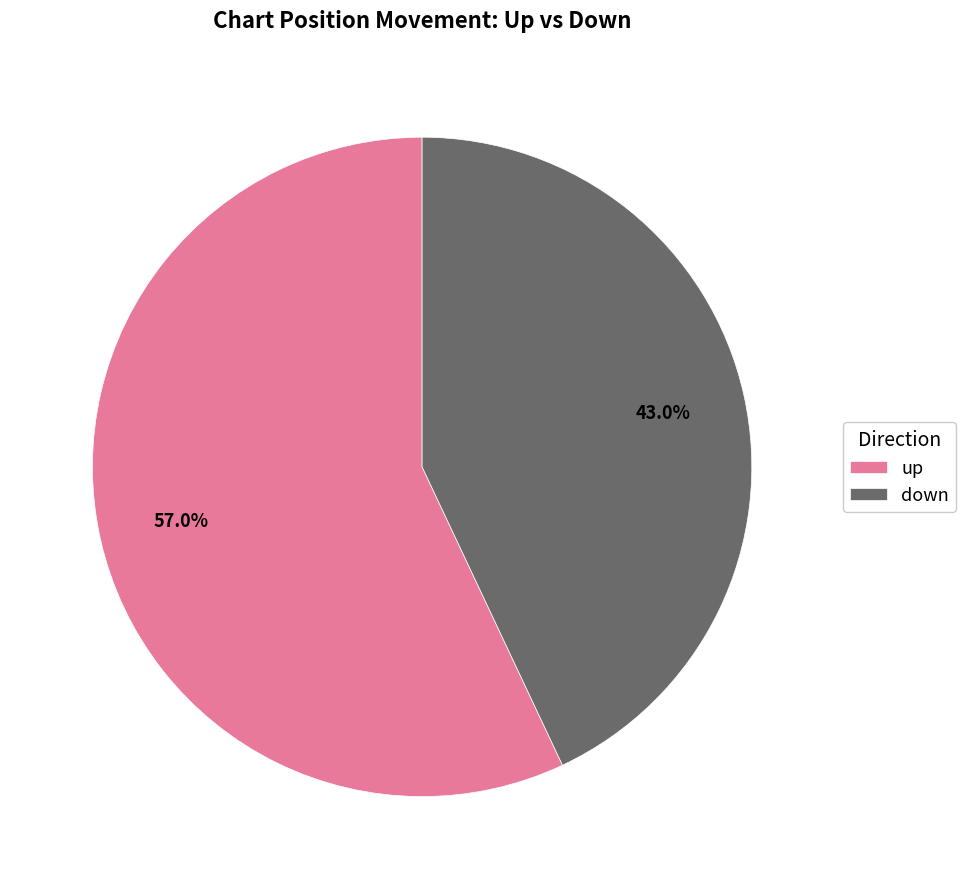

Does down account for over 50% of the chart?

No